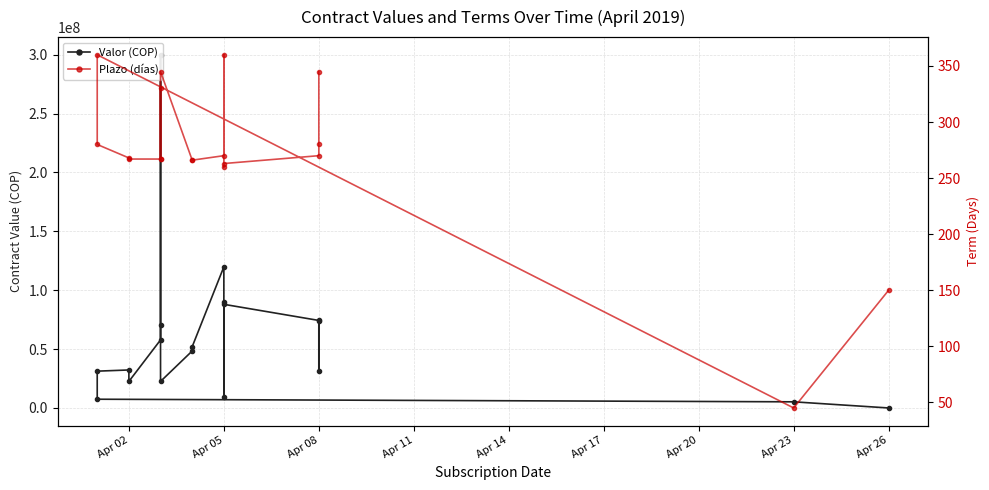

Is it true that Valor (COP) equals 36960162 at Apr 08?

False